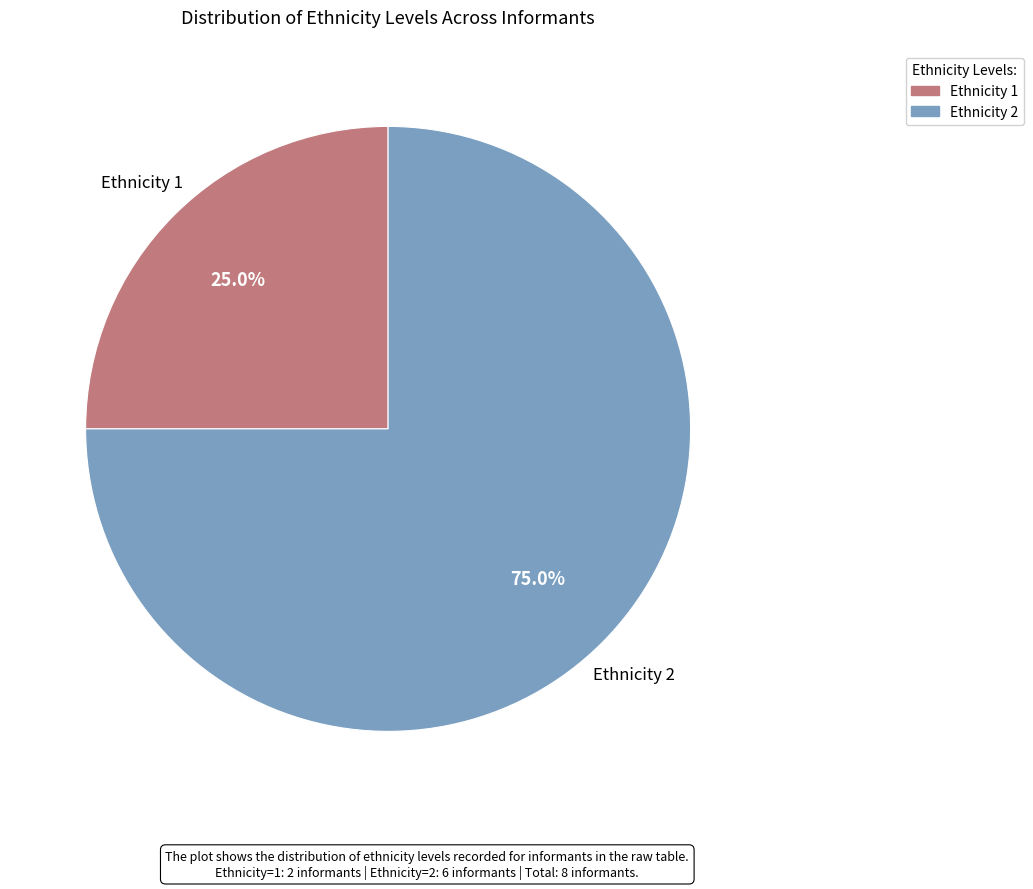

Combined, do Ethnicity 2 and Ethnicity 1 account for over 50%?

Yes